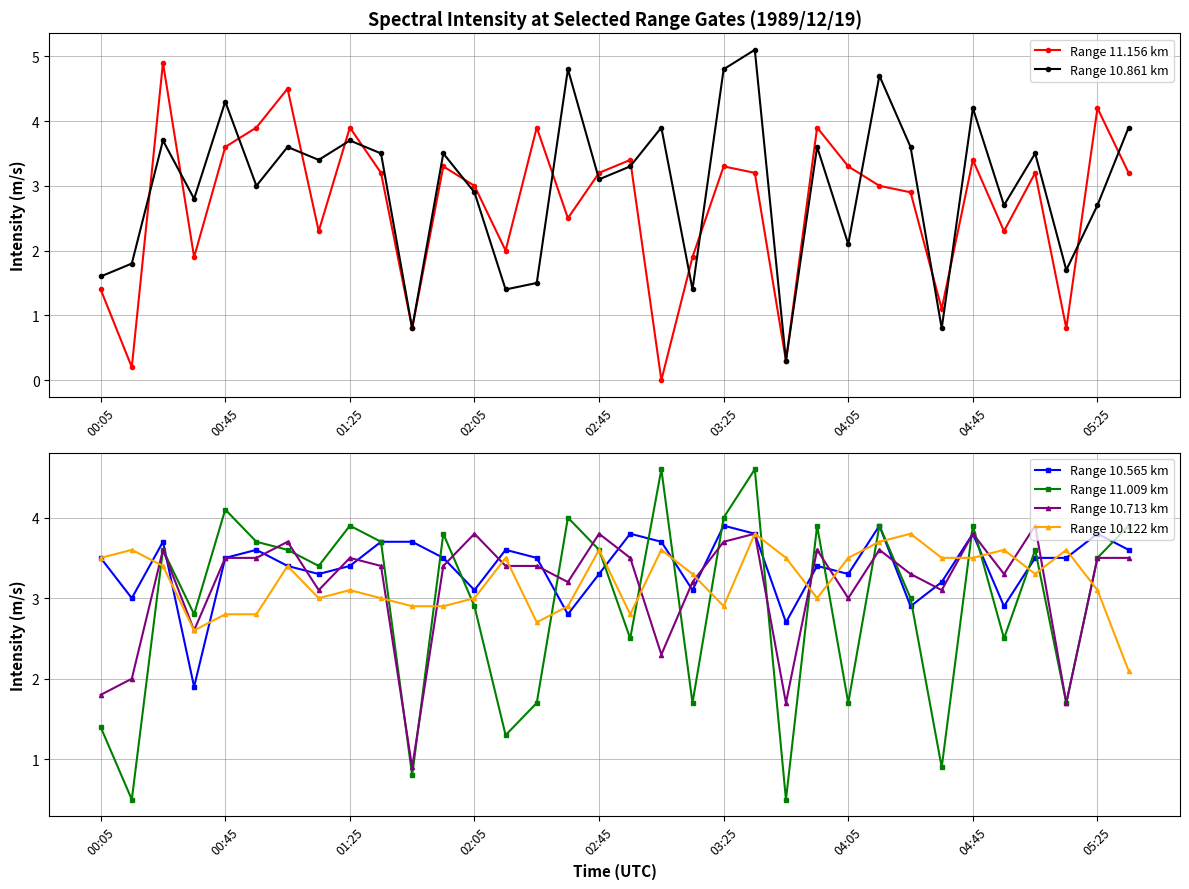

How many data points in Range 10.861 km are less than 3?

14